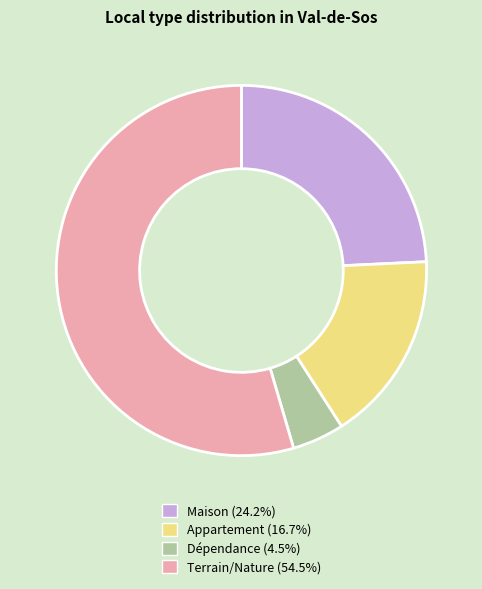

Which category has the biggest portion of the pie?

Terrain/Nature